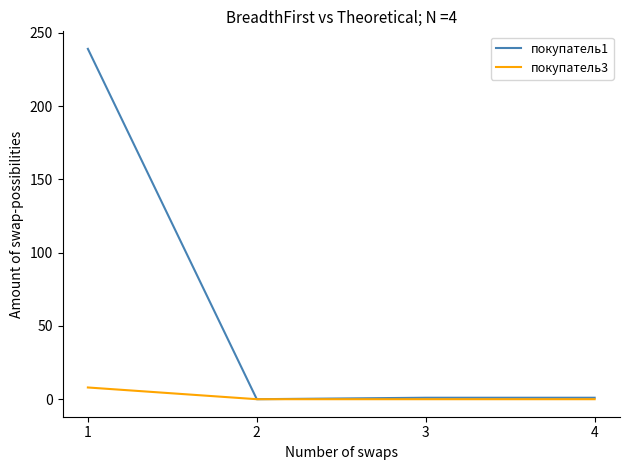

Does the chart have visible grid lines?

No